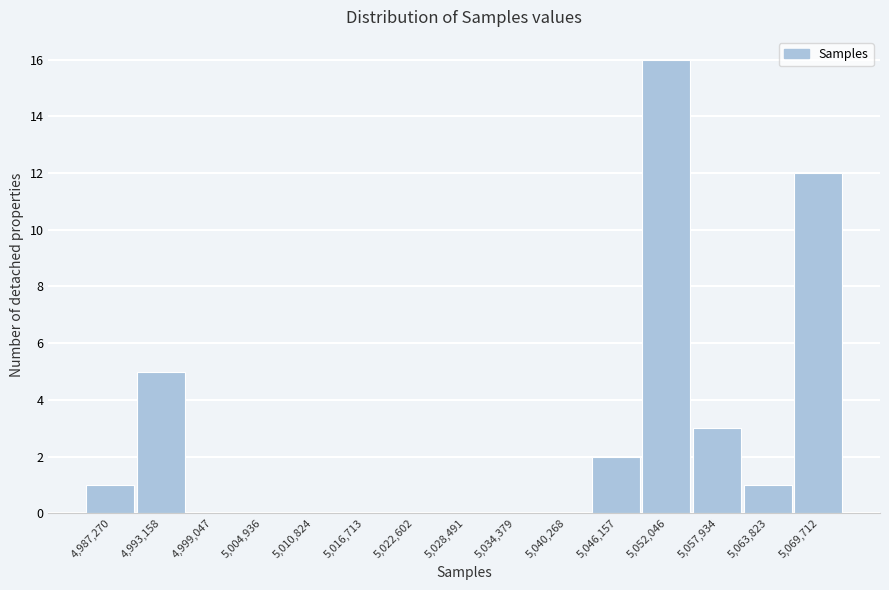

Reading left to right, what are all the values shown in this chart?

4,987,270=1	4,993,158=5	4,999,047=0	5,004,936=0	5,010,824=0	5,016,713=0	5,022,602=0	5,028,491=0	5,034,379=0	5,040,268=0	5,046,157=2	5,052,046=16	5,057,934=3	5,063,823=1	5,069,712=12